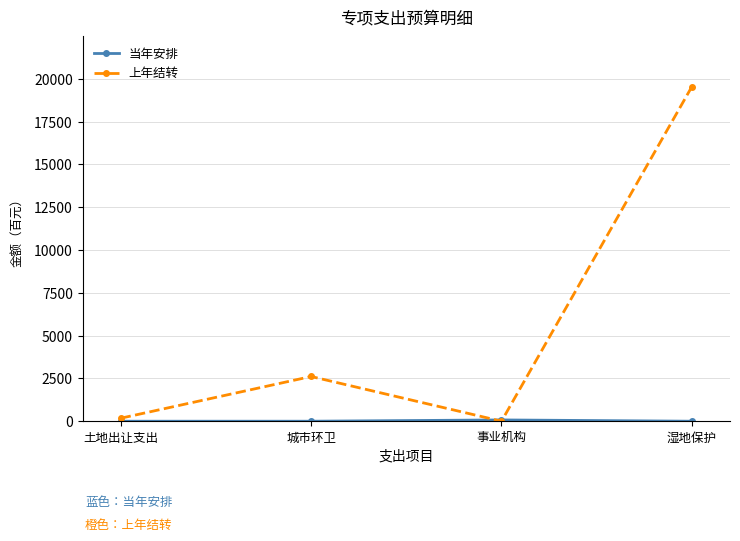

The value of 上年结转 at 城市环卫 is 4149. True or false?

False